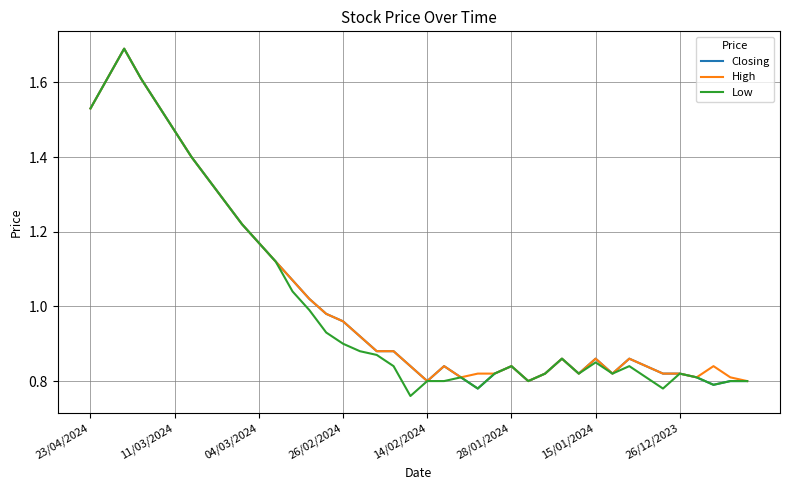

What is the sum of all Closing values?

40.9